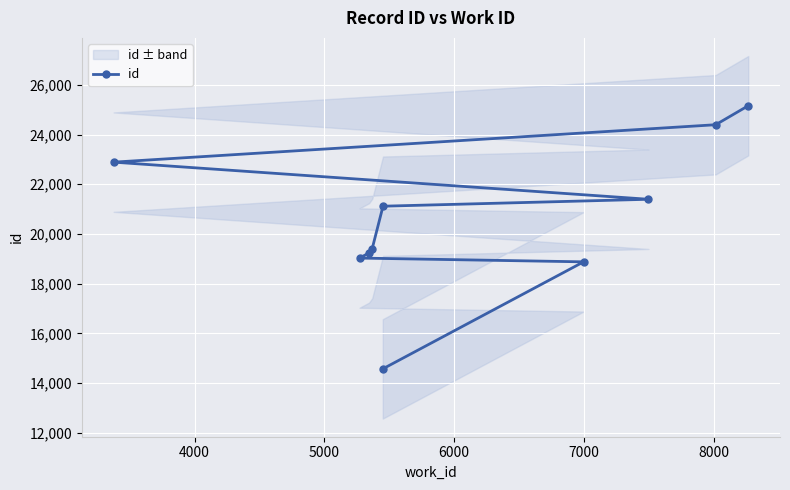

What is the value of the id point at the 4th from the left?

19415